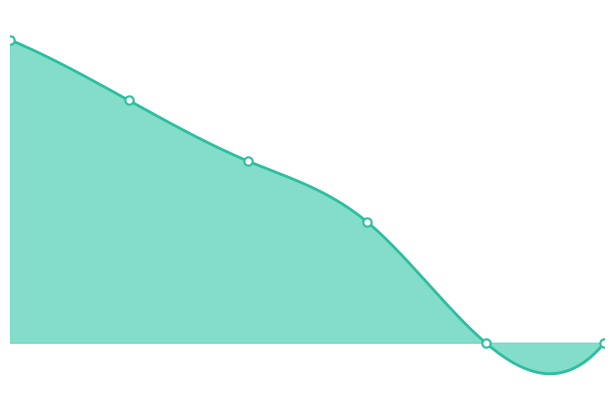

What is the difference between the maximum and minimum values?

10